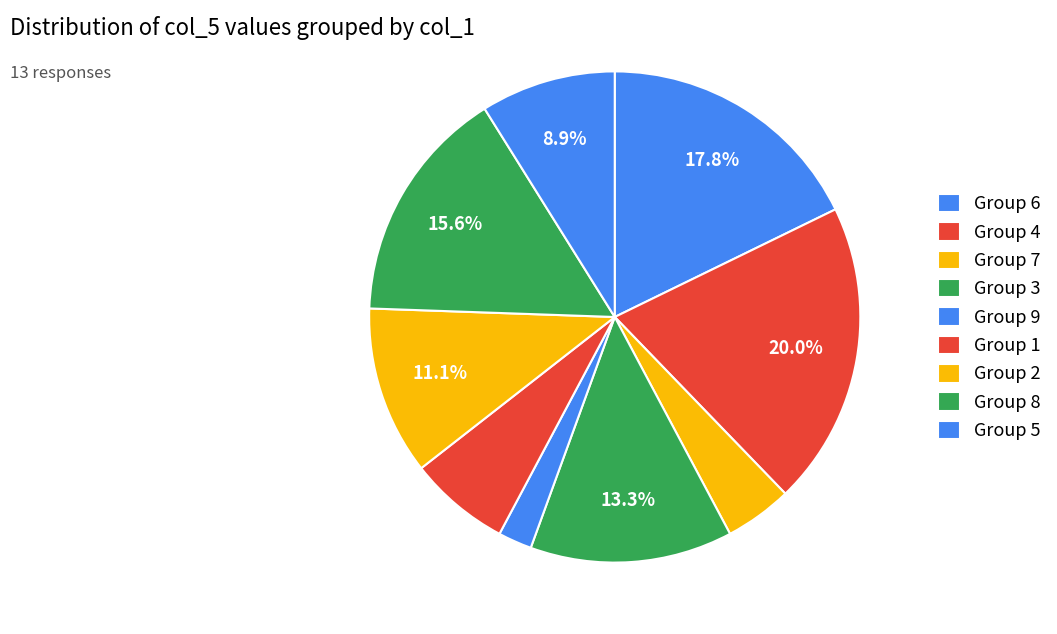

Is there any slice that represents more than half of the pie?

No